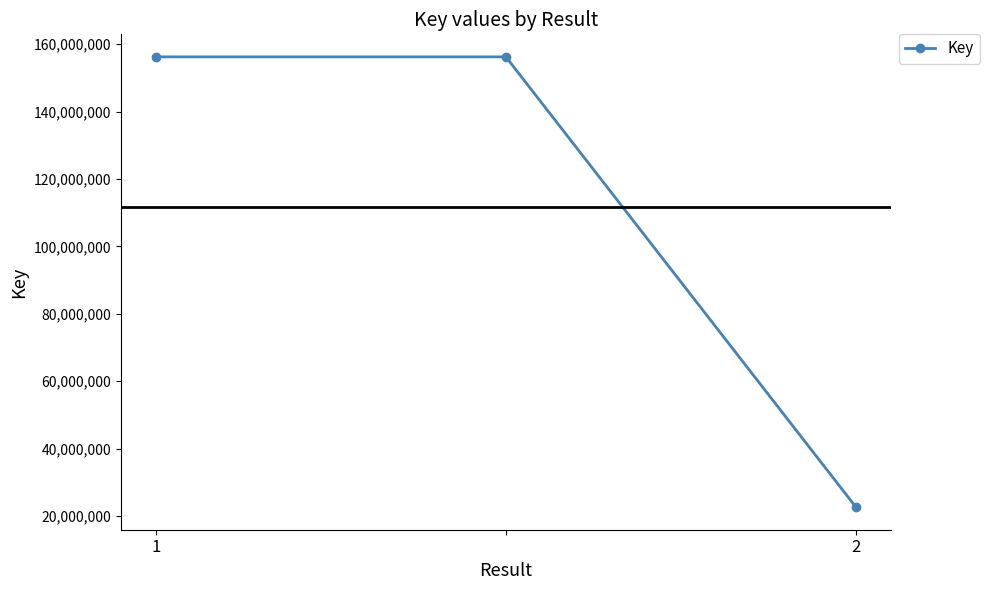

What is the smallest value displayed?

22642604